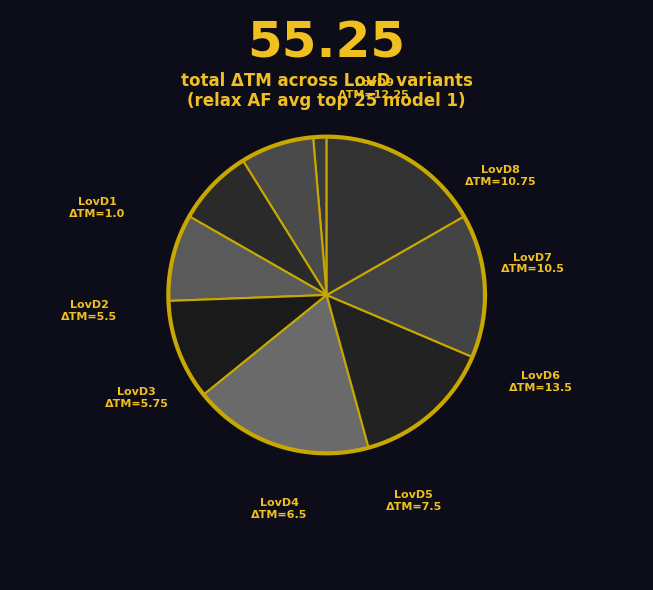

What percentage is the LovD3 slice, to the nearest percent?

8%